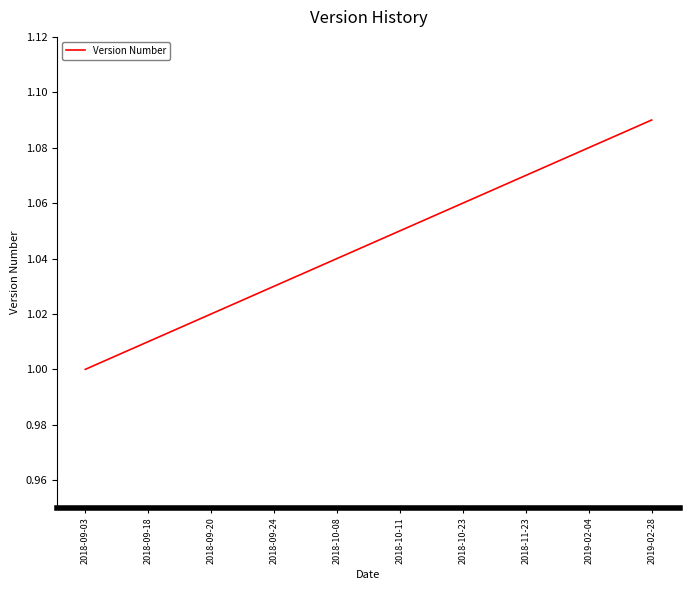

Does the chart display data point markers on the line(s)?

No